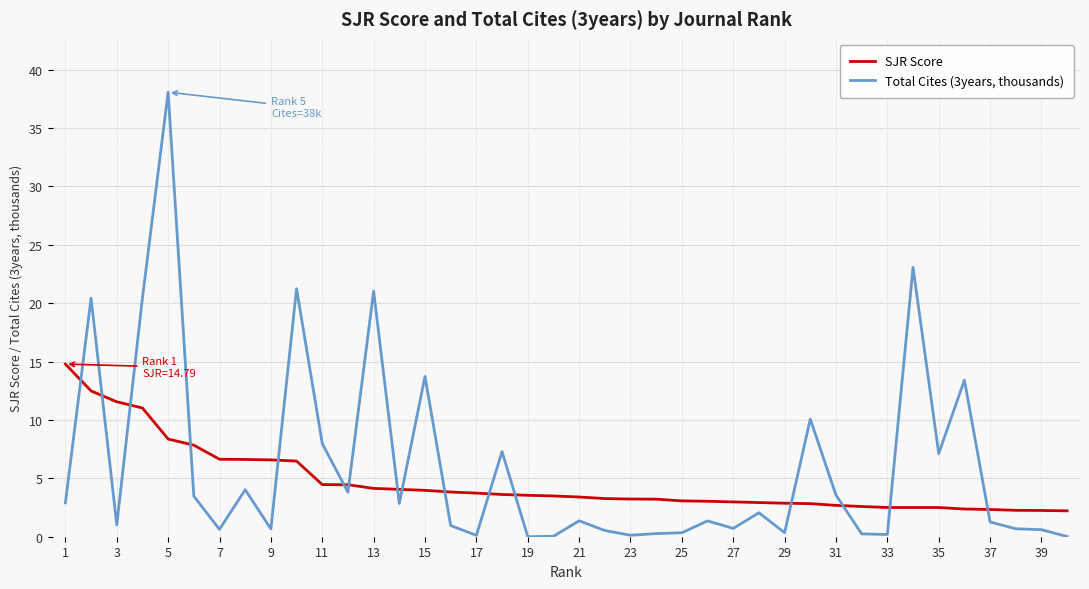

List the series in order of their peak value, lowest first.

SJR Score, Total Cites (3years, thousands)